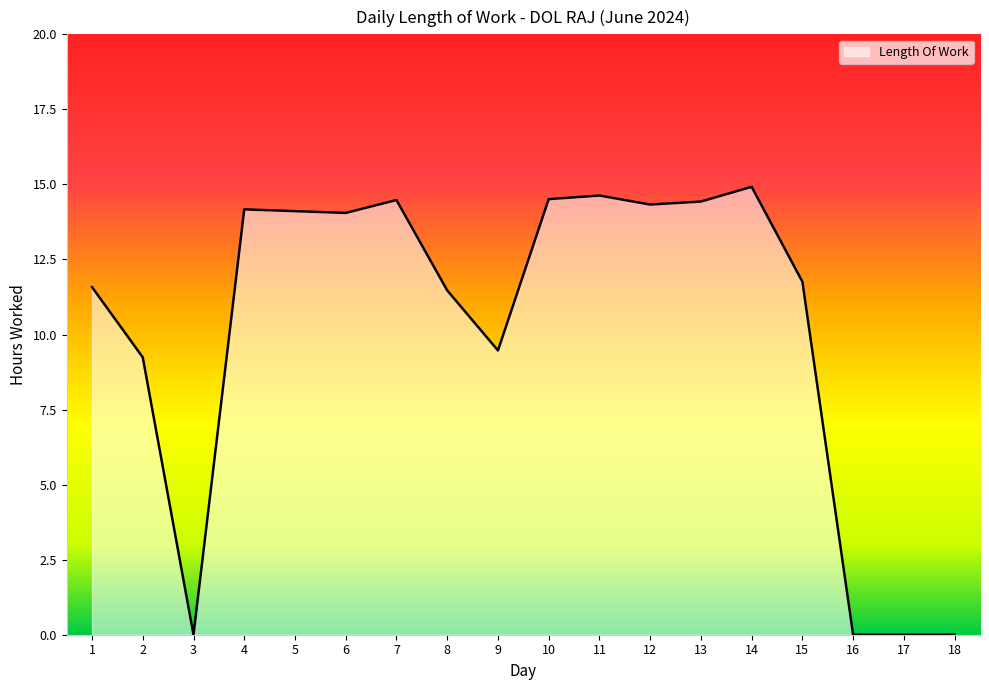

At which label is the value closest to 7?

2